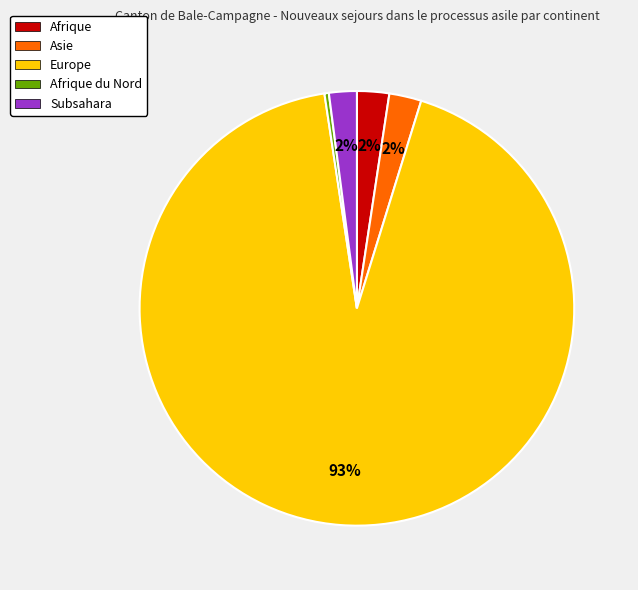

Count the number of slices in the pie.

5